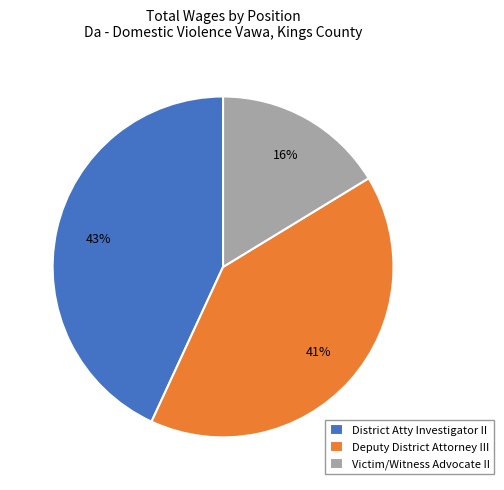

Rank the categories by value from lowest to highest.

Victim/Witness Advocate II, Deputy District Attorney III, District Atty Investigator II